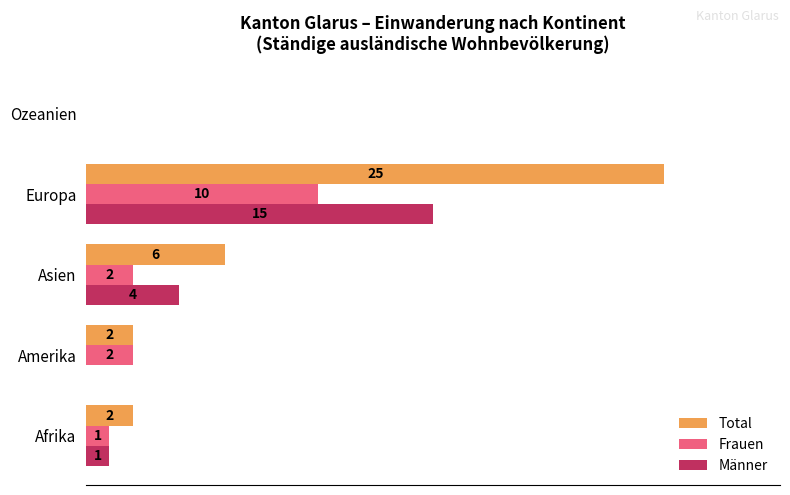

Which category has the highest value in the Männer series?

Europa